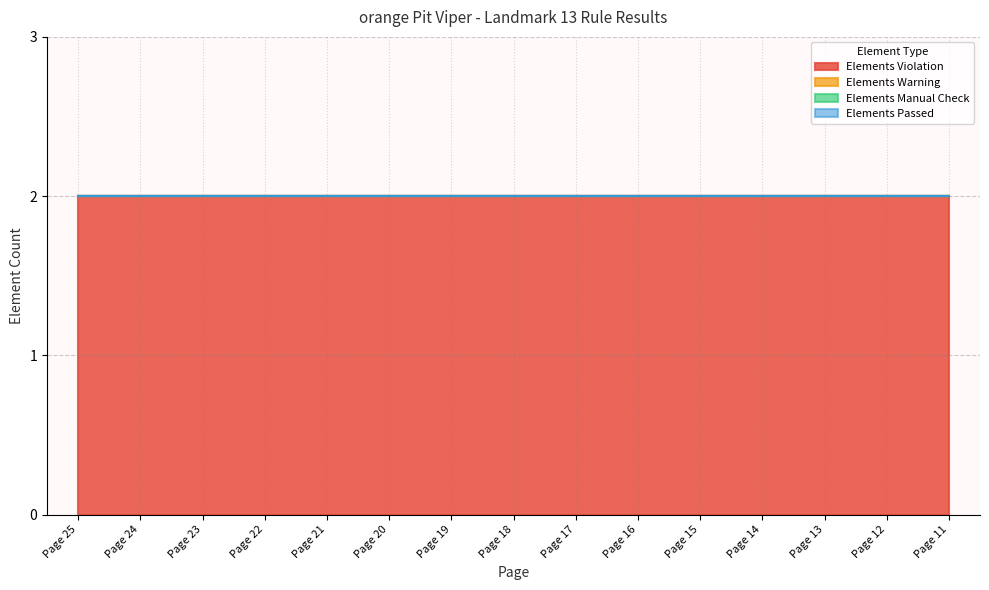

Reading left to right, list all the values displayed in this chart.

Elements Violation: 2	2	2	2	2	2	2	2	2	2	2	2	2	2	2
Elements Warning: 0	0	0	0	0	0	0	0	0	0	0	0	0	0	0
Elements Manual Check: 0	0	0	0	0	0	0	0	0	0	0	0	0	0	0
Elements Passed: 0	0	0	0	0	0	0	0	0	0	0	0	0	0	0